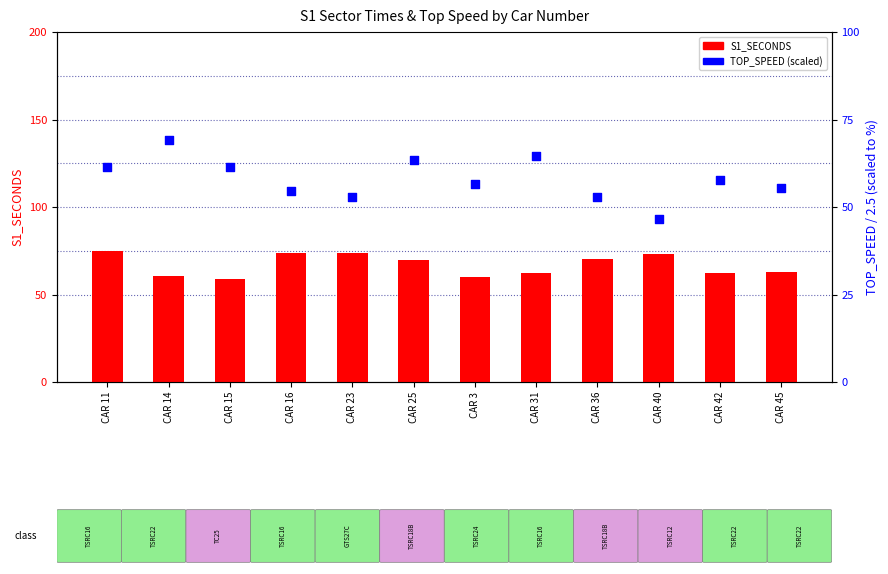

What is the total value across all series at CAR 23?

126.5